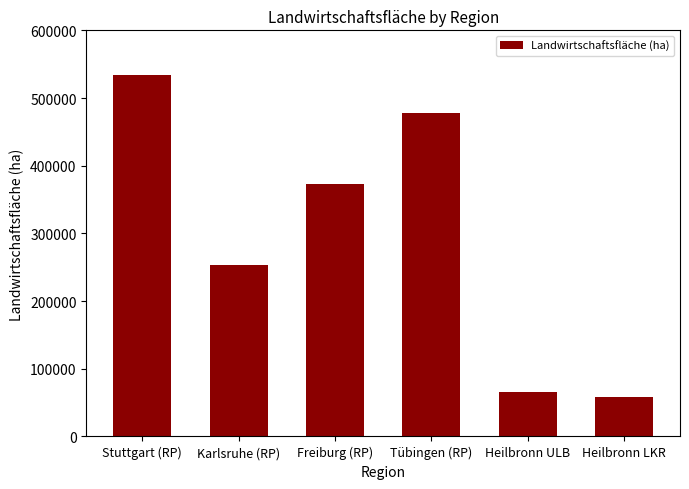

What is the change in value from Stuttgart (RP) to Tübingen (RP)?

-55936